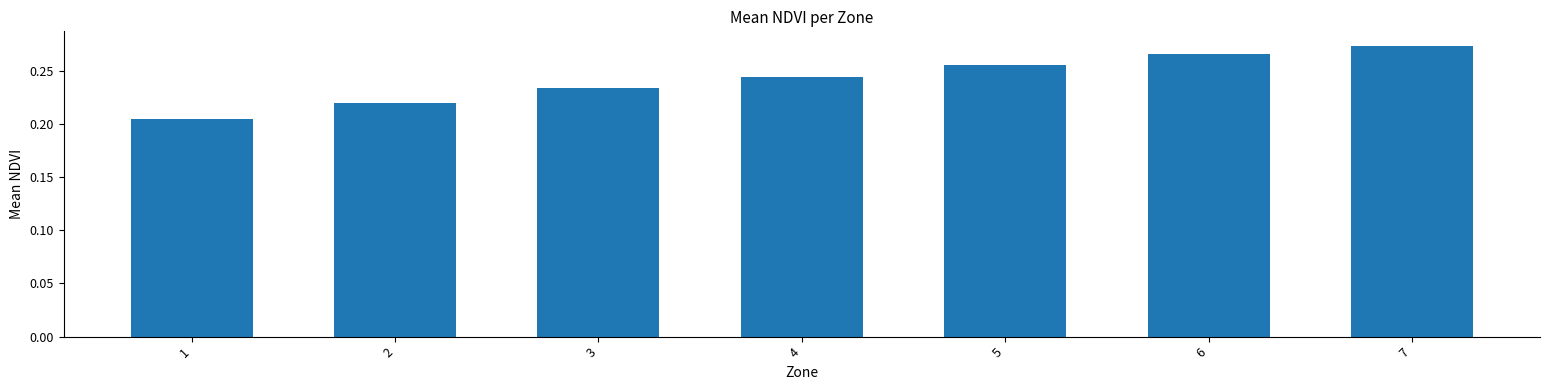

Between 5 and 7, which is larger?

7